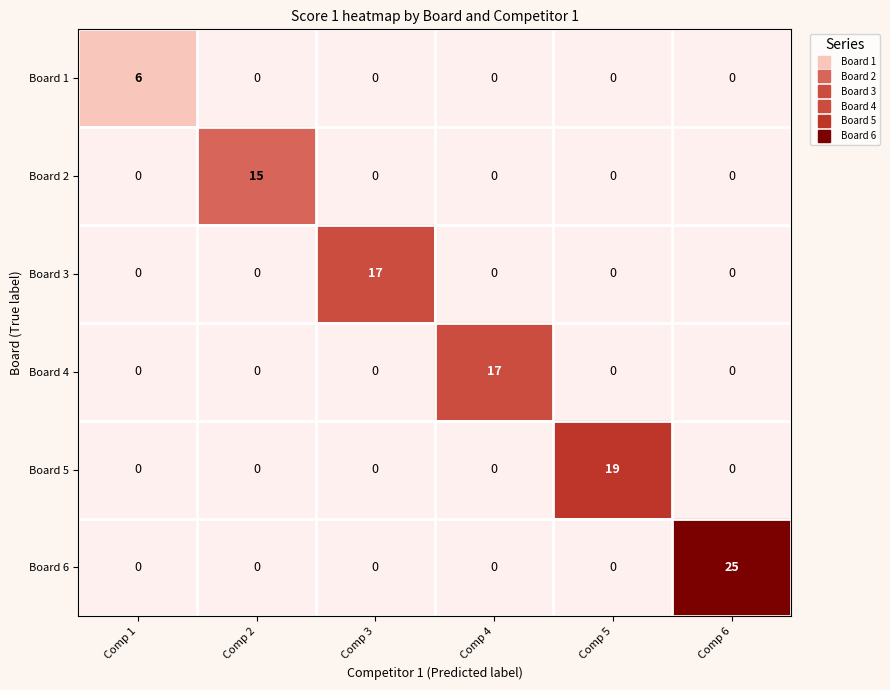

How many Board 1 values are between 0 and 1?

5